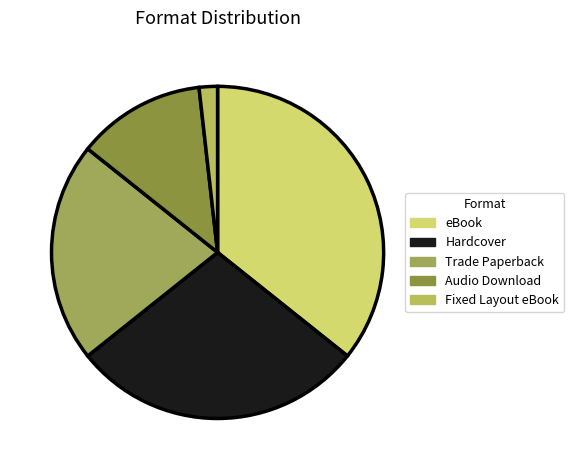

Which category has the biggest portion of the pie?

eBook